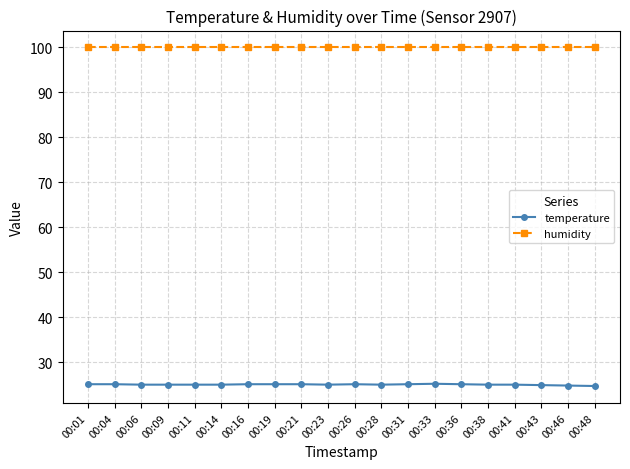

True or false: temperature and humidity cross at least once.

False